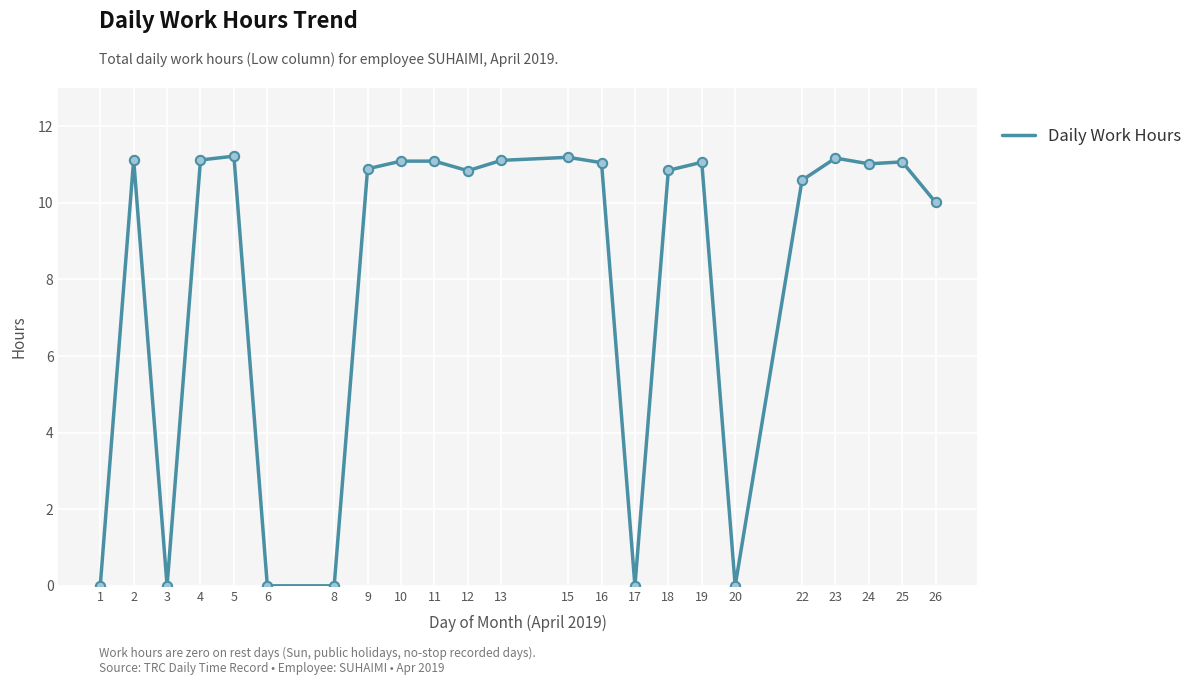

What is the change in value from 15 to 22?

-0.6